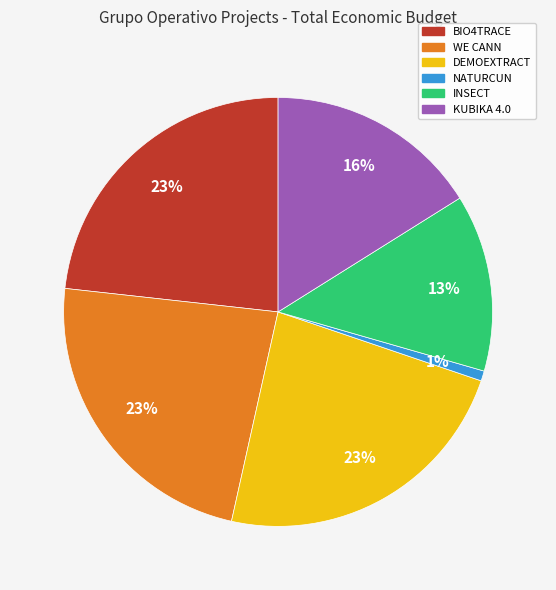

Which has a higher value, KUBIKA 4.0 or NATURCUN?

KUBIKA 4.0